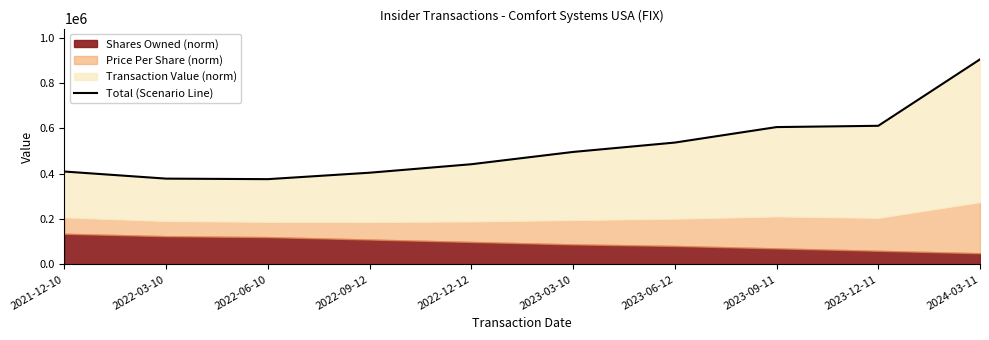

Between 2022-12-12 and 2021-12-10, which is larger?

2022-12-12